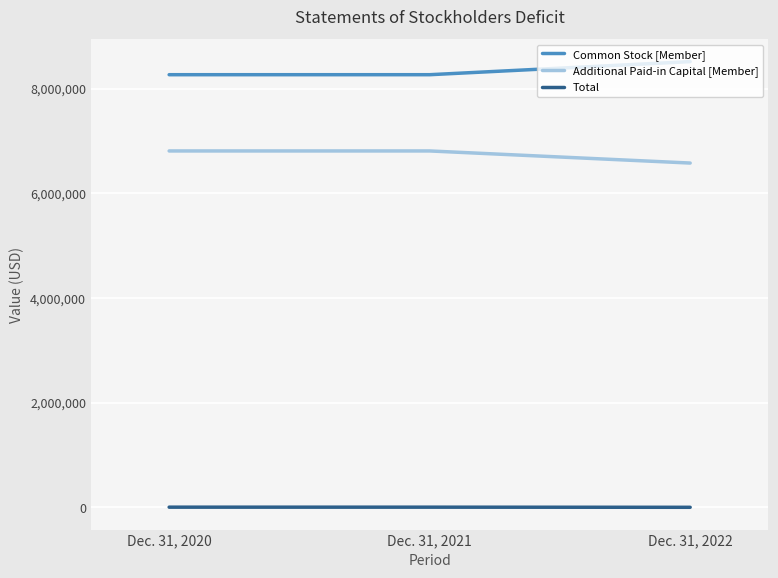

What value does the Additional Paid-in Capital [Member] series have at Dec. 31, 2021, to the nearest 50?

6807450